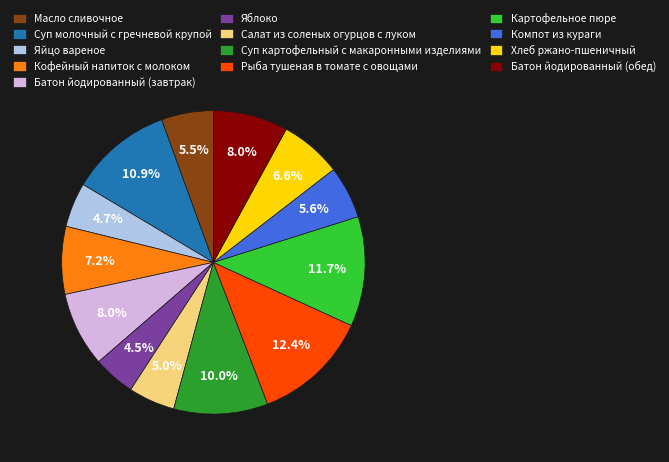

Which slice is the largest?

Рыба тушеная в томате с овощами